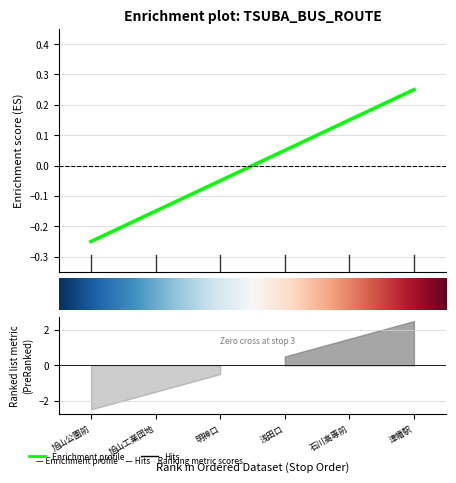

List the labels in order of value, largest first.

6, 5, 4, 3, 2, 1